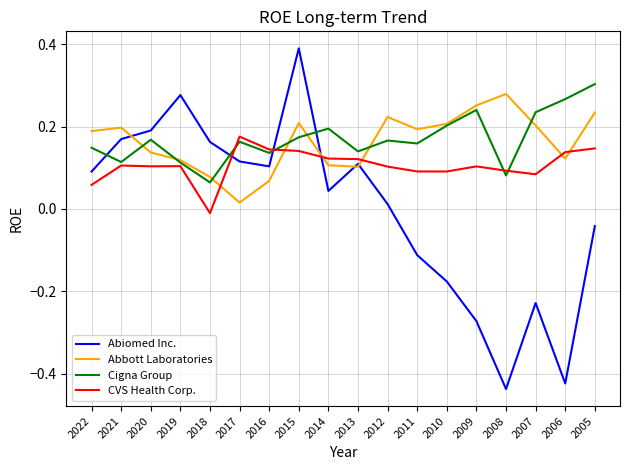

At which category is the sum across all series the highest?

2015